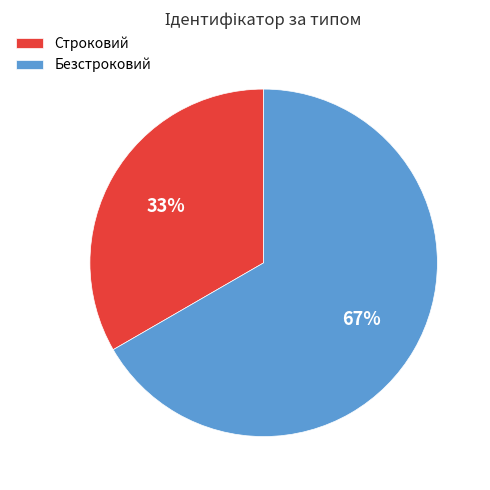

Which has a higher value, Безстроковий or Строковий?

Безстроковий